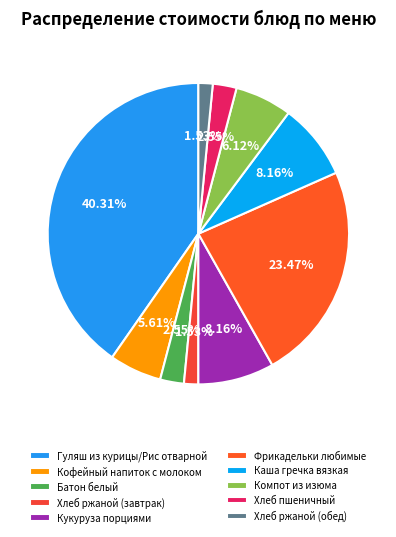

Count the number of slices in the pie.

10